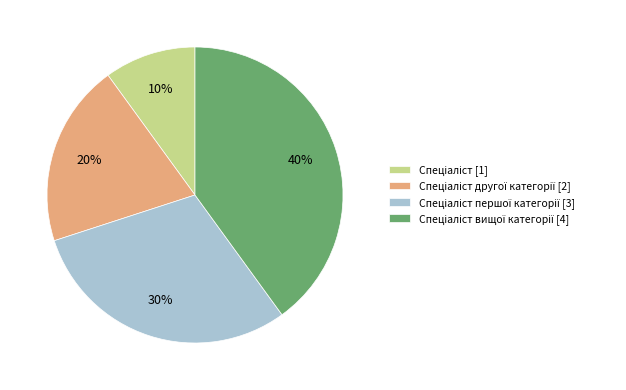

Is there a majority slice in this chart?

No